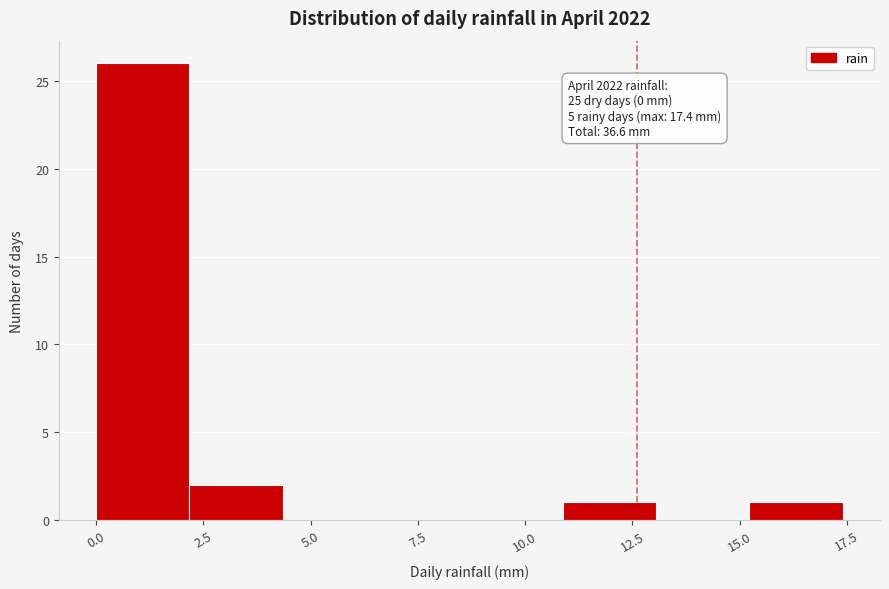

Which range on the x-axis has the tallest bar?

0.0 to 2.0